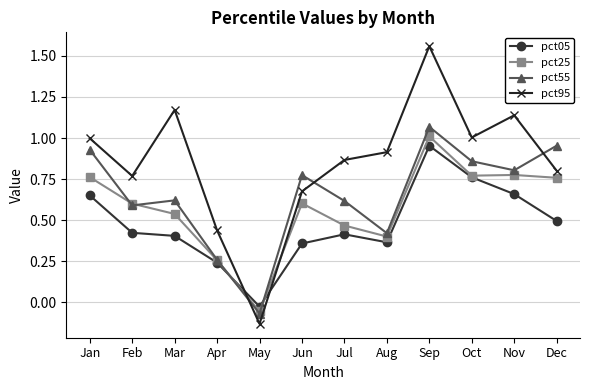

Between which two adjacent categories do pct55 and pct95 first intersect?

Apr and May